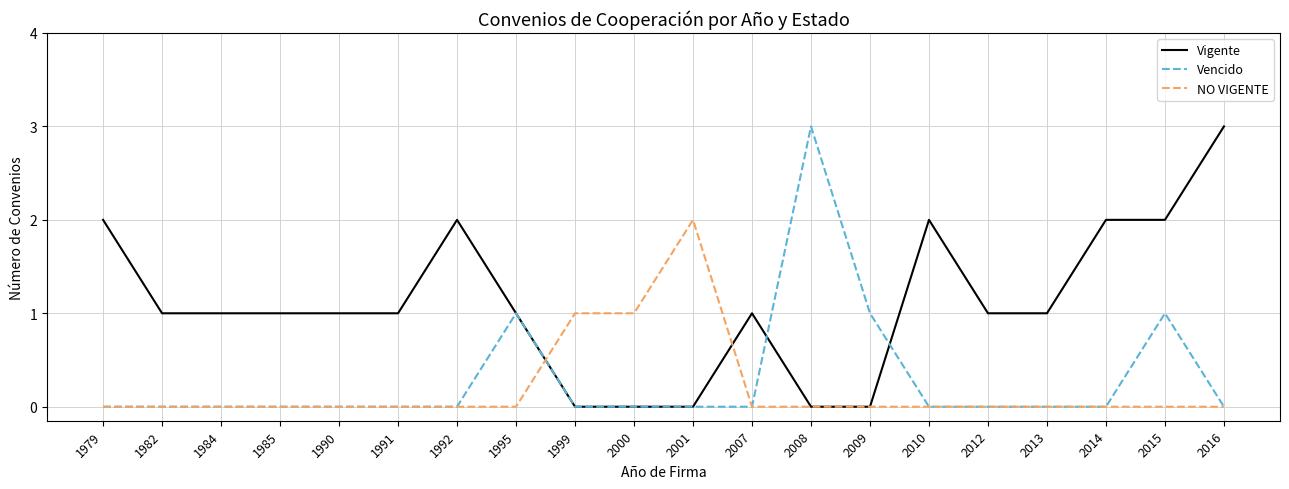

What is the maximum value for Vigente?

3